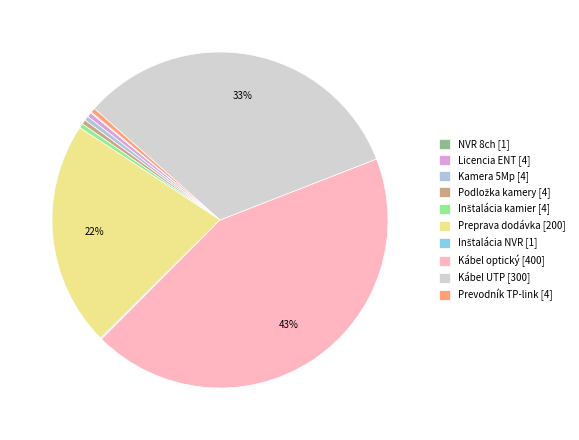

How many segments does this pie chart have?

10